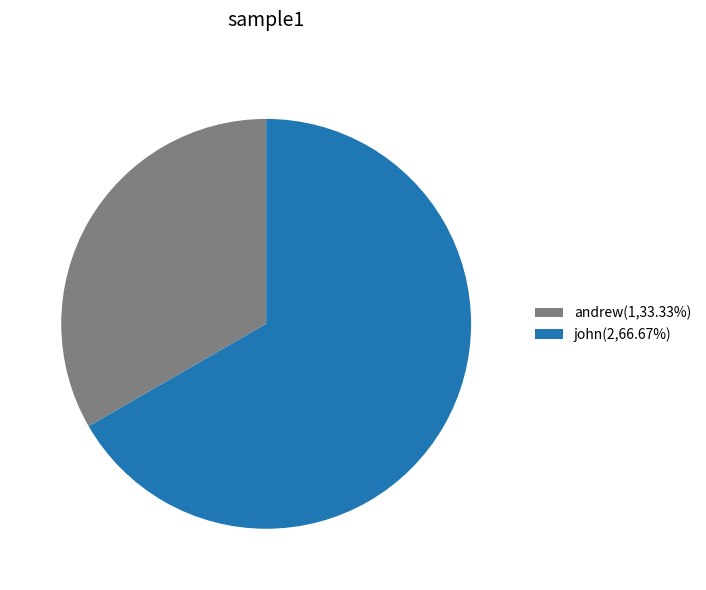

What is the largest slice in the pie chart?

john